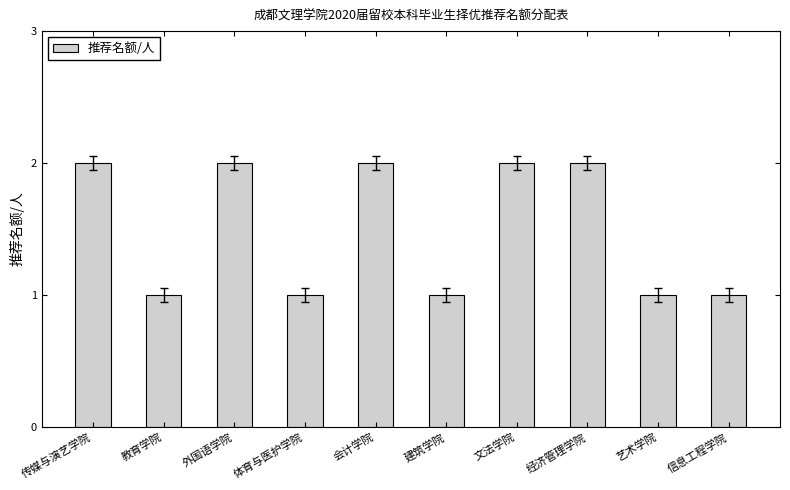

The chart shows a value of 2 at 文法学院. True or false?

True